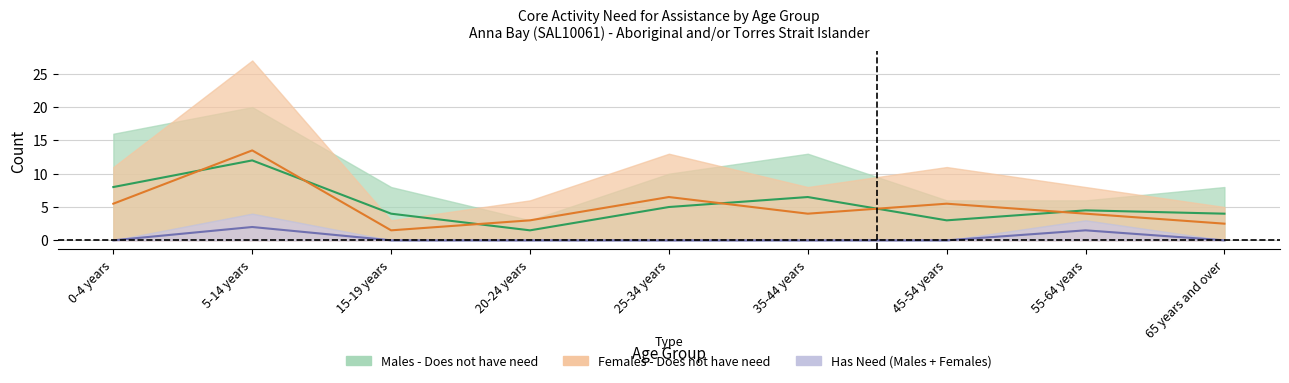

What is the label of the 9th point from the right?

0-4 years